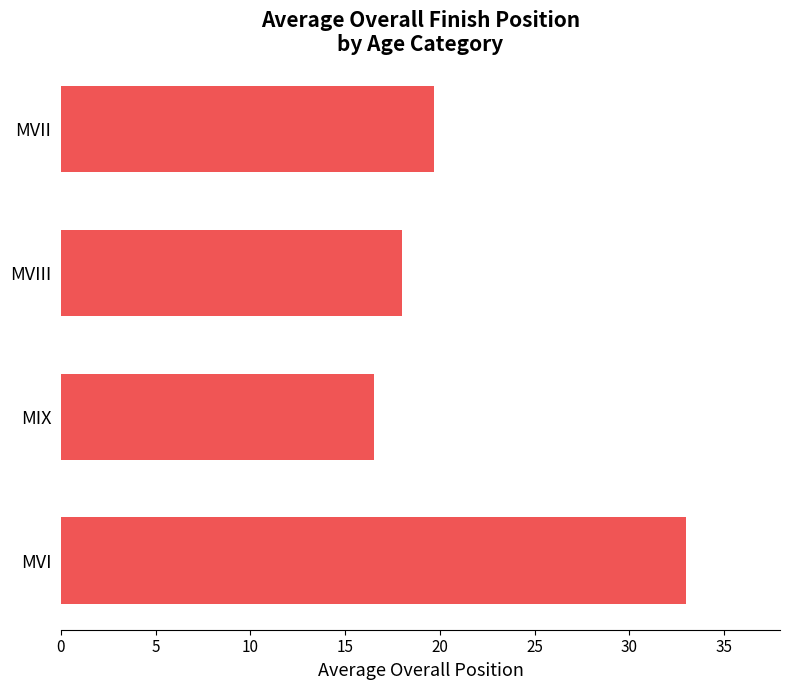

How many bars are there in total?

4